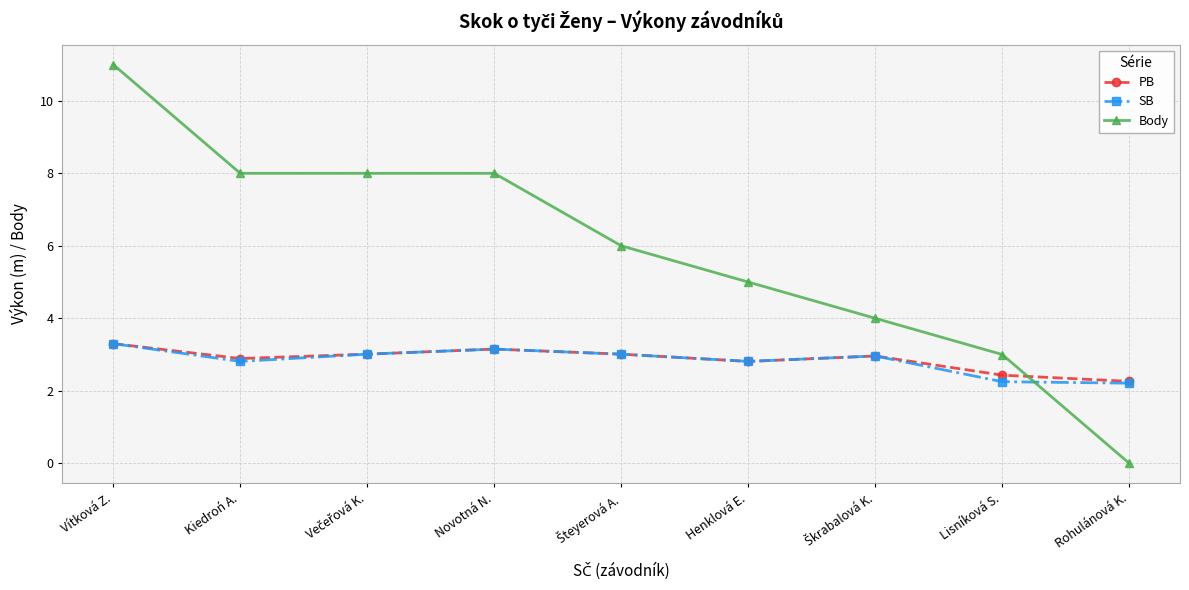

Is this an area chart (filled region under the line)?

No